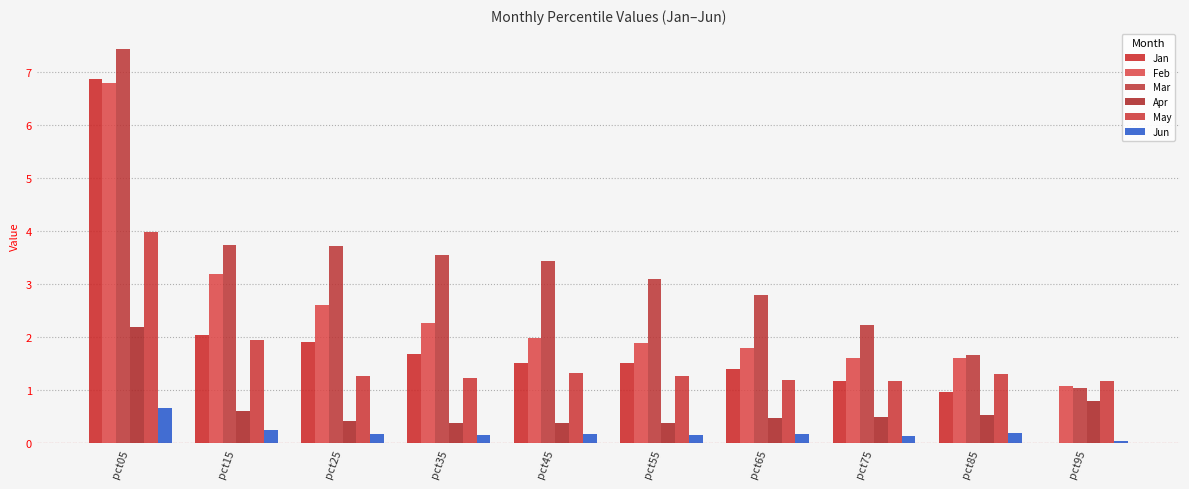

Read the May value at pct25.

1.3